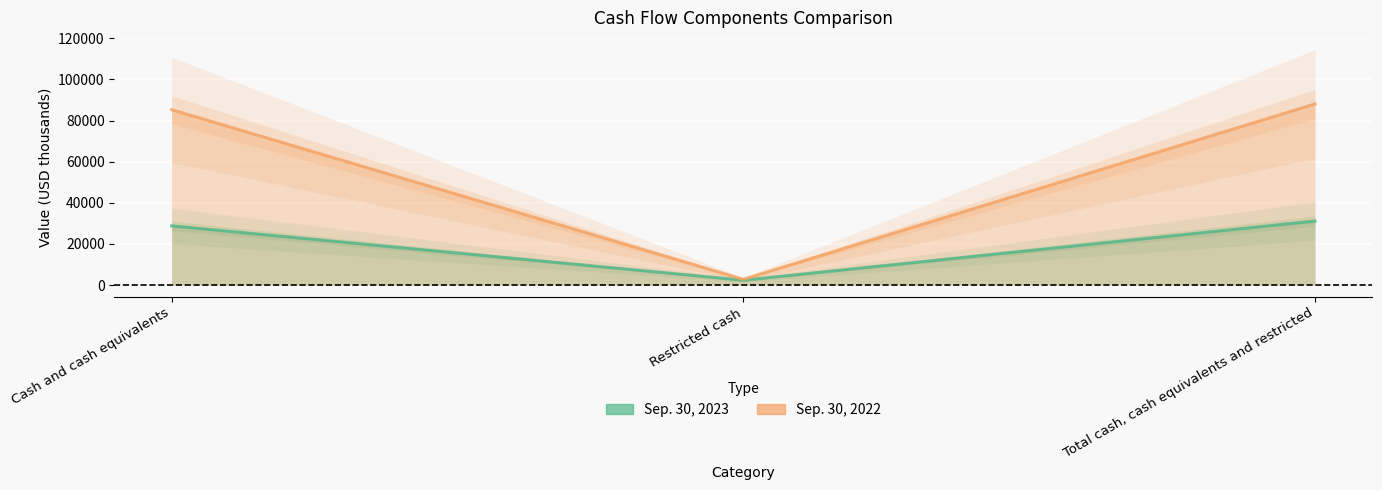

Rank the series at Restricted cash from lowest to highest value.

Sep. 30, 2023, Sep. 30, 2022